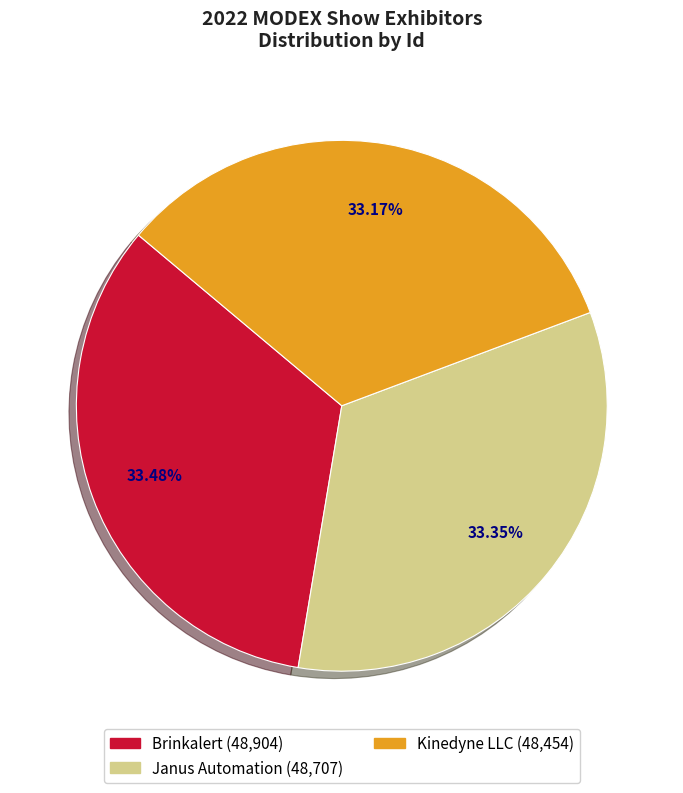

What is the ratio of the value at Janus Automation to the value at Brinkalert?

1.0